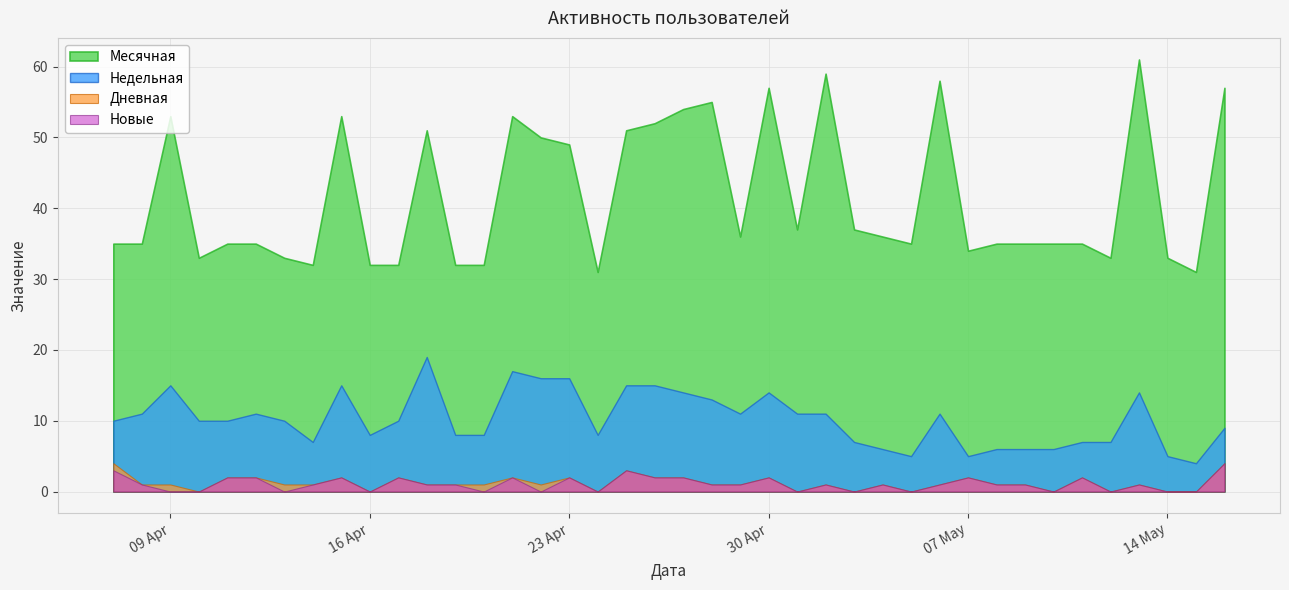

True or false: Месячная has more than 0 points higher than both neighbors.

True